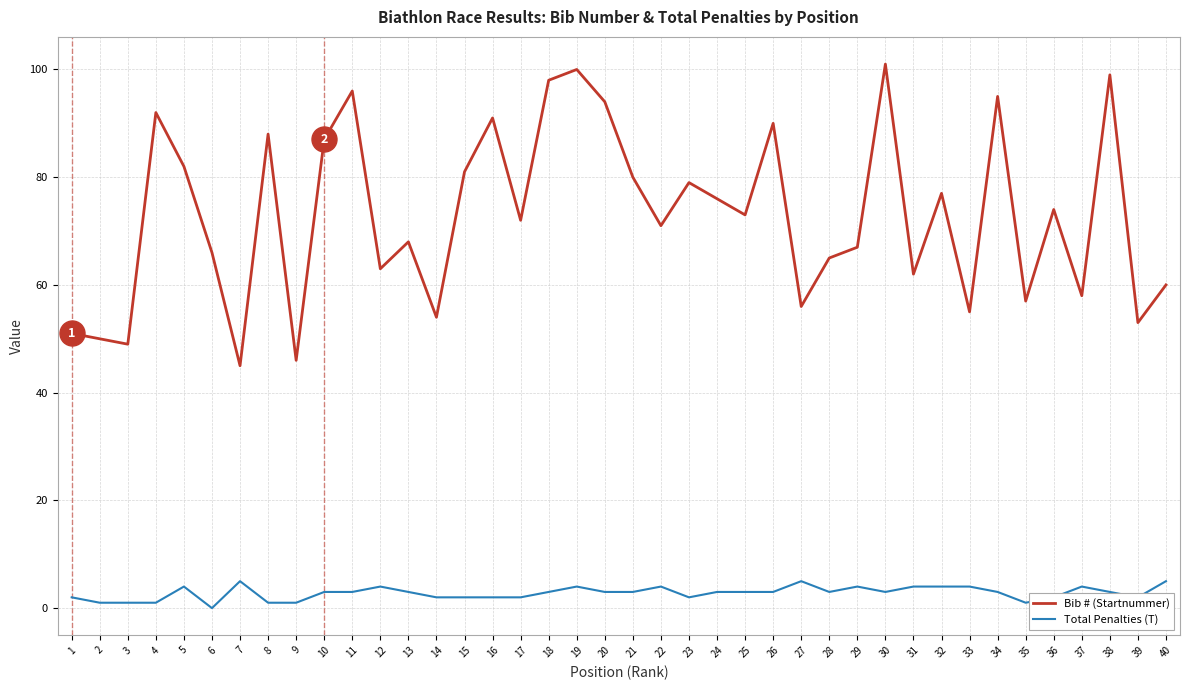

Which series changed the most between 11 and 21?

Bib # (Startnummer)